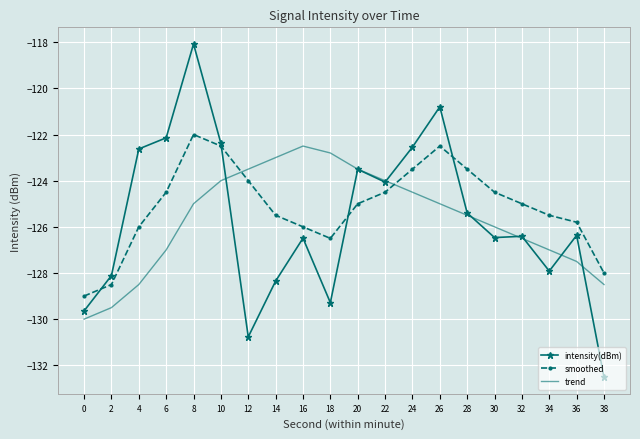

Where do trend and intensity(dBm) first cross each other?

10 and 12